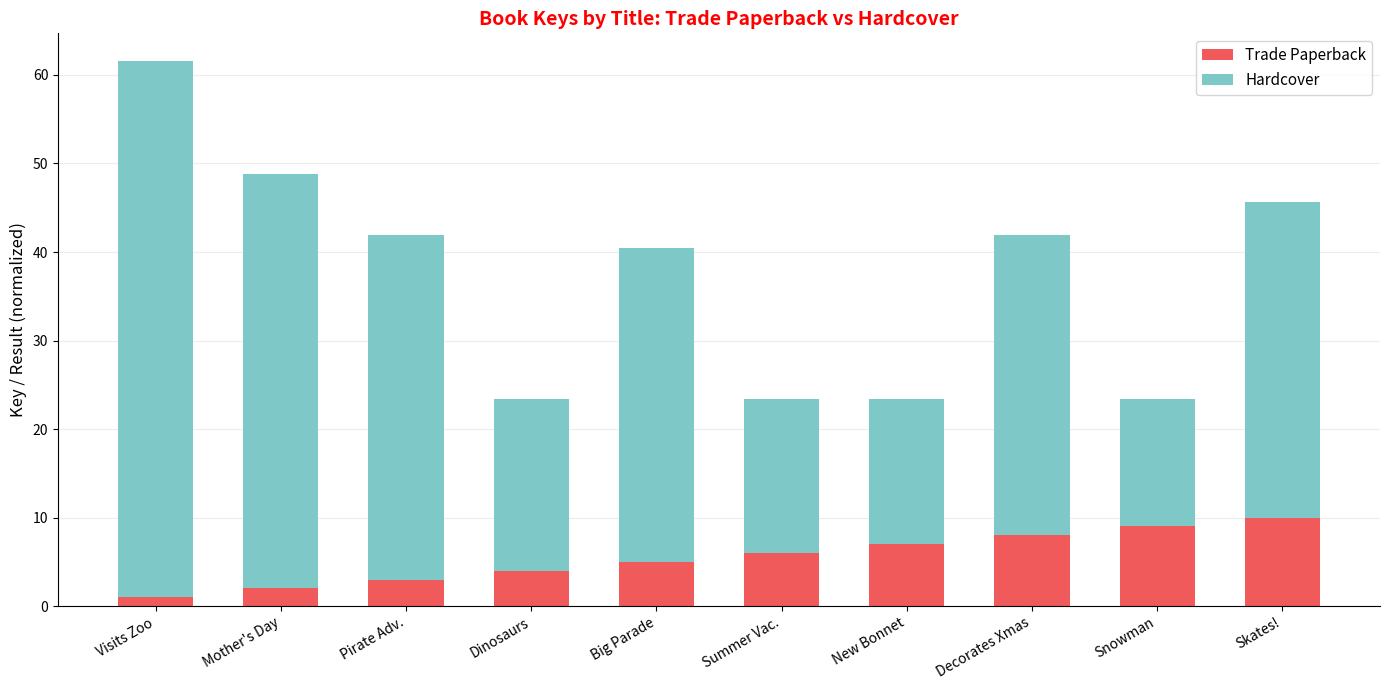

The value of Trade Paperback at Summer Vac. is 8.9. True or false?

False